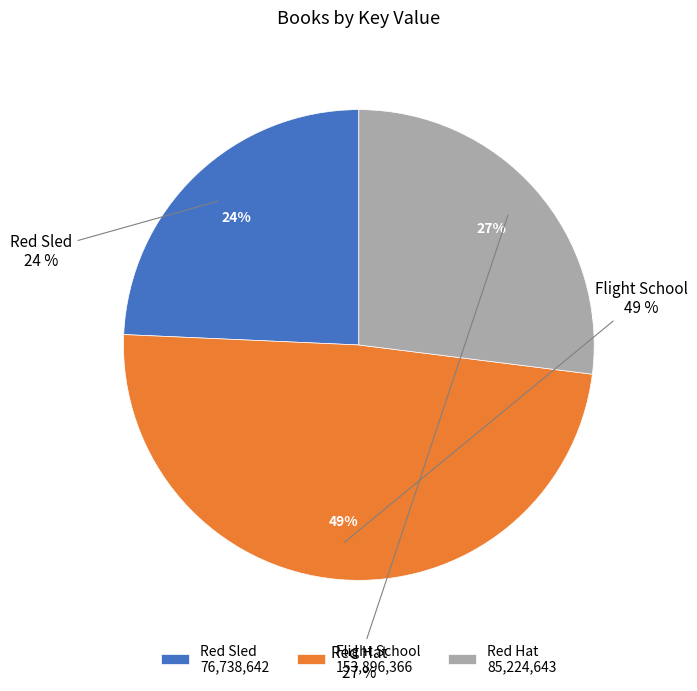

Which category has the biggest portion of the pie?

Flight School